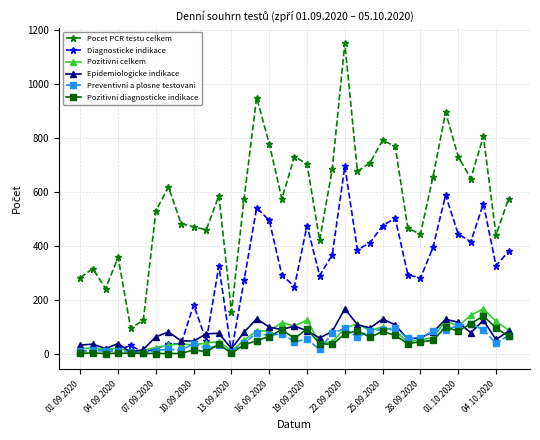

True or false: Epidemiologicke indikace has more than 2 points higher than both neighbors.

True